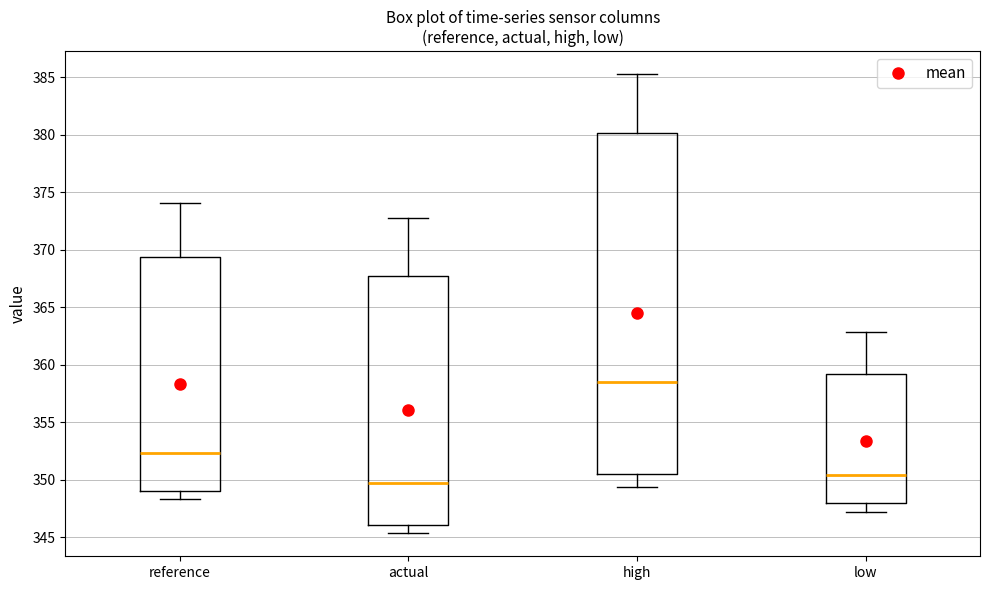

Reading left to right, transcribe this box plot: for each box, give where its median line is, the range the box spans, and where its two whiskers end, as read against the y-axis. The values are not printed on the chart, so give them approximately, as read against the axis.

reference: median 352.5, box 349.0 to 369.5, whiskers 348.5 to 374.0
actual: median 349.5, box 346.0 to 368.0, whiskers 345.5 to 373.0
high: median 358.5, box 350.5 to 380.0, whiskers 349.5 to 385.5
low: median 350.5, box 348.0 to 359.0, whiskers 347.0 to 363.0